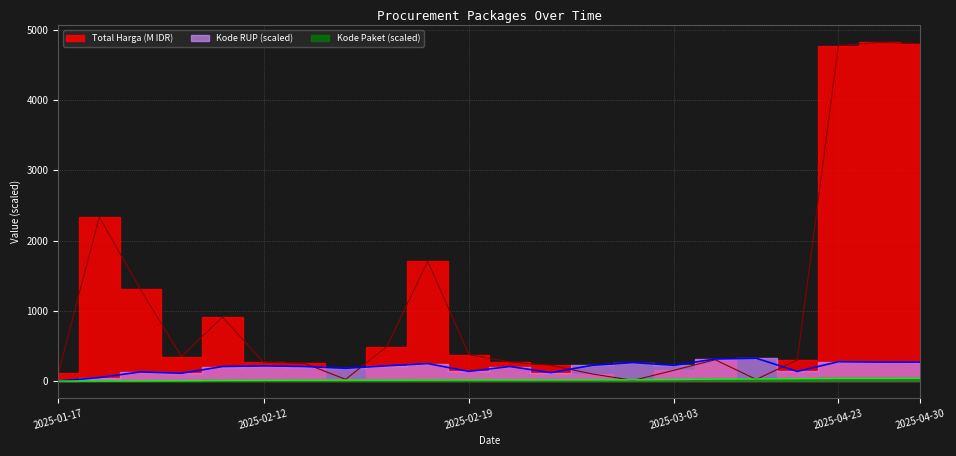

Which series has the largest range (max minus min)?

Total Harga (M)